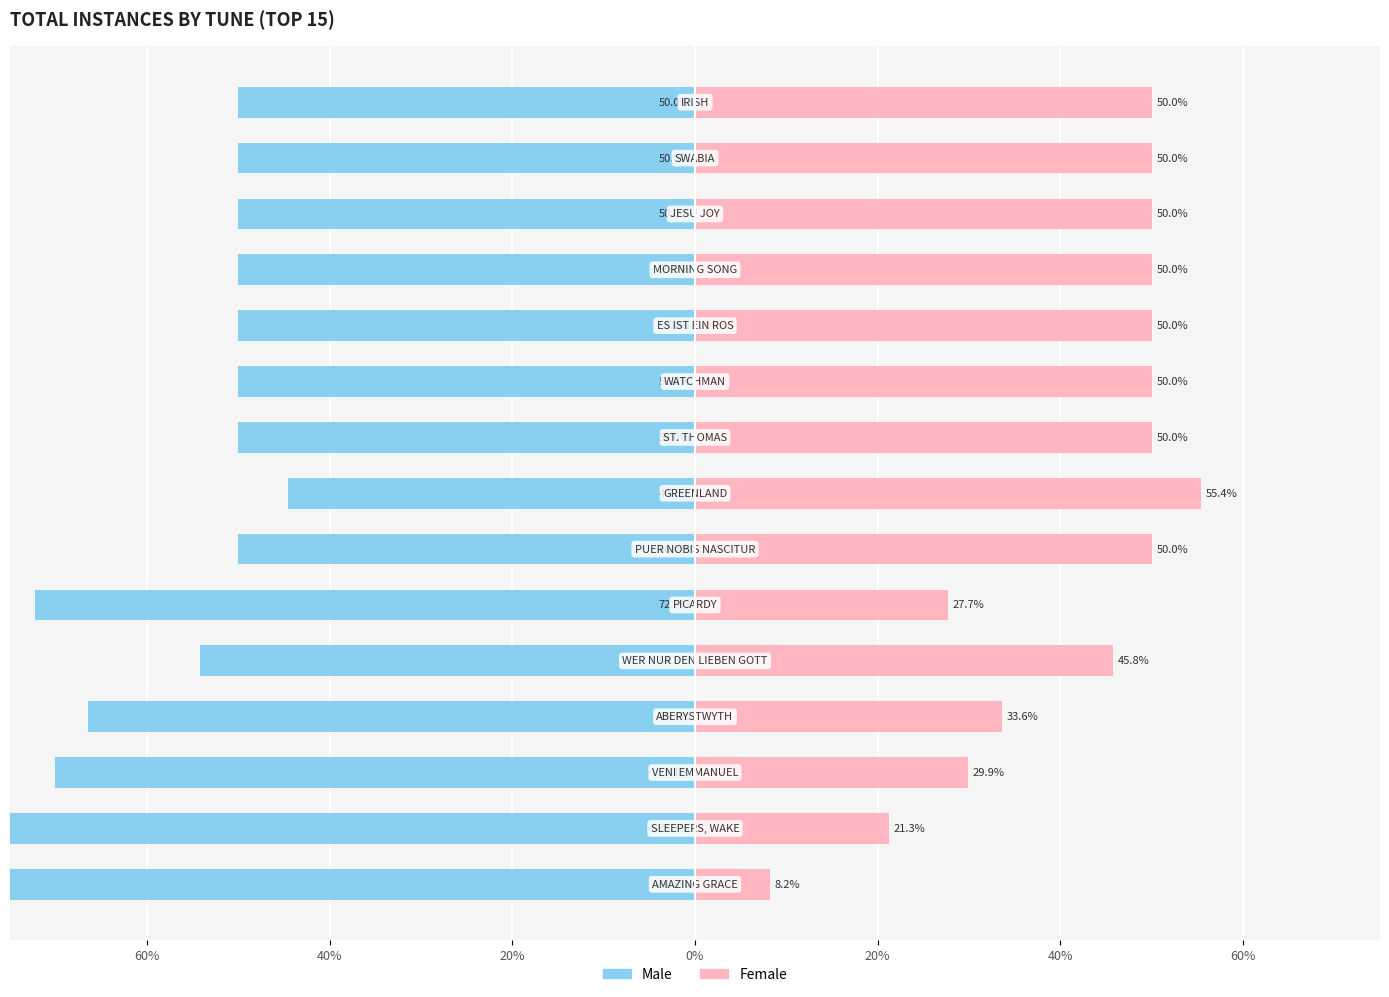

What is the greatest value displayed?

55.4